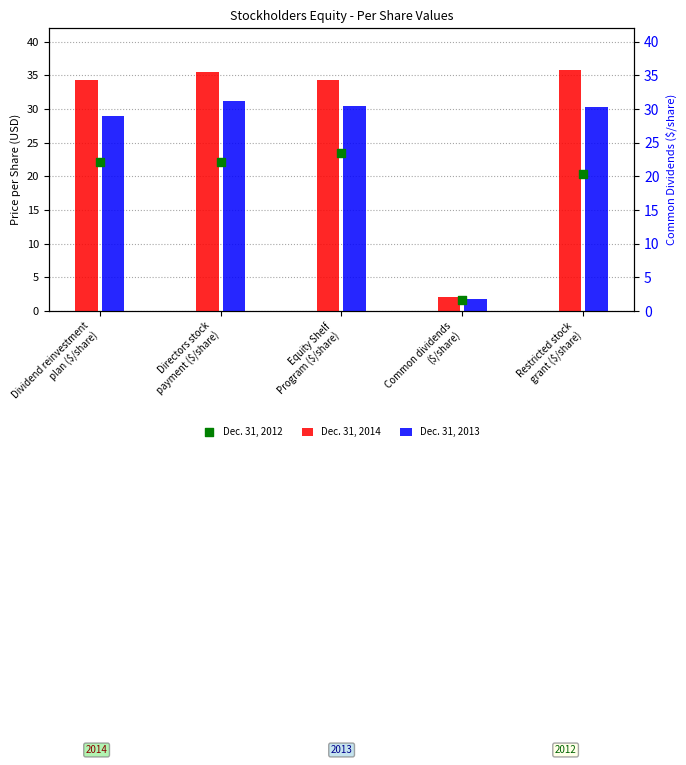

Which series contains the lowest Y value?

Dec. 31, 2012